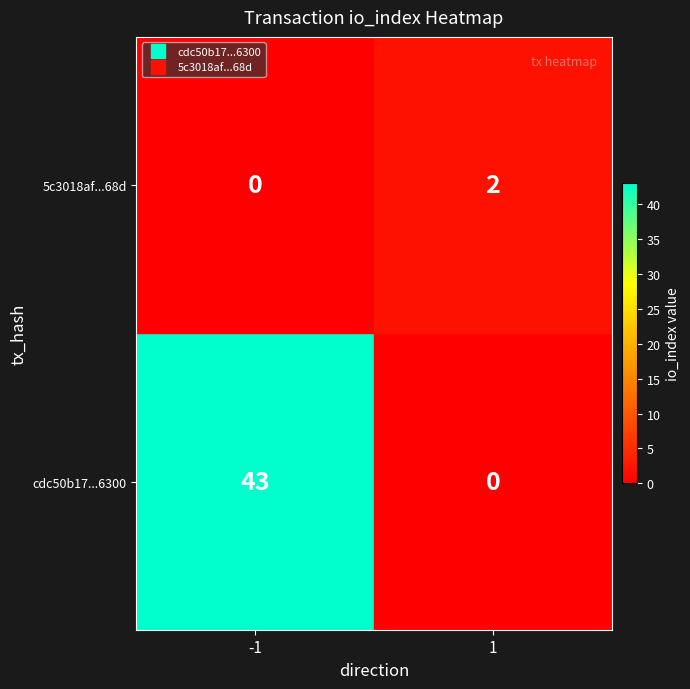

What is the difference between the maximum and minimum values in the cdc50b17...6300 series?

43